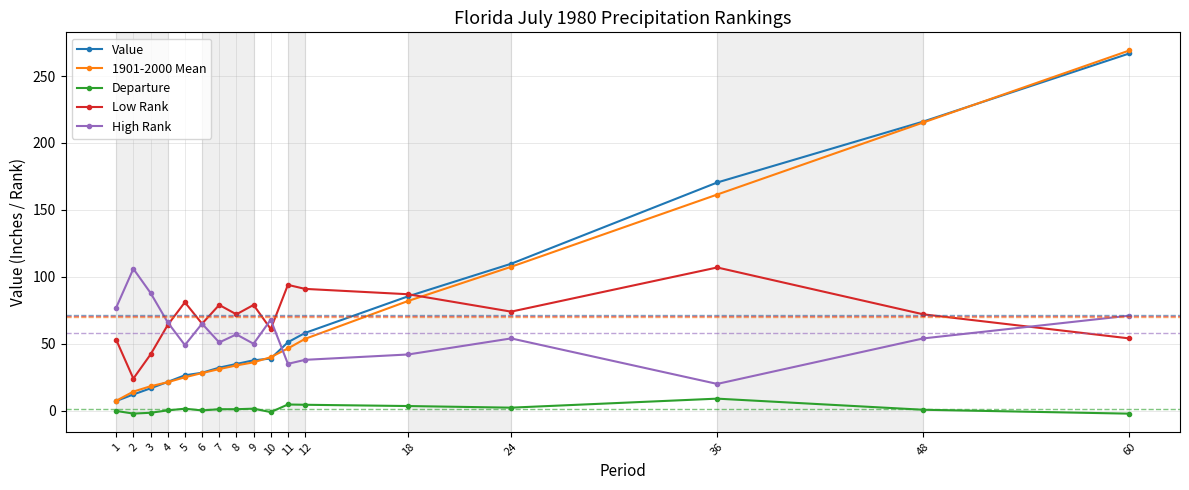

How many times do Value and 1901-2000 Mean cross each other?

4